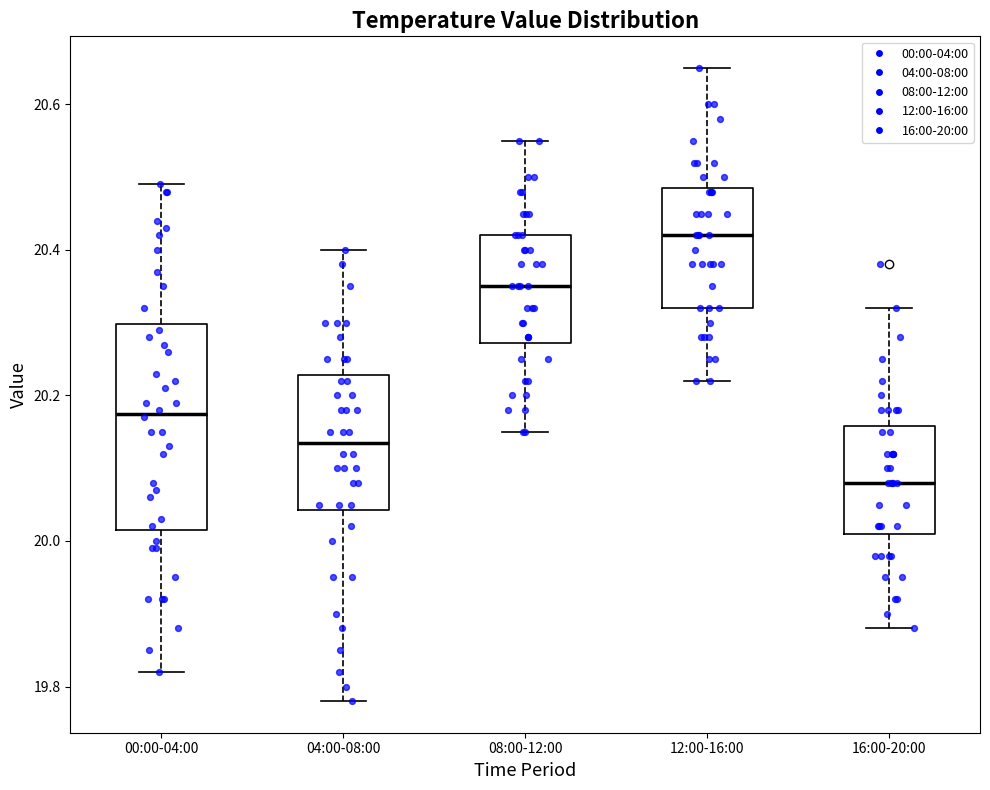

Reading left to right, read every box against the y-axis: the position of its median line, the range the box covers, and the ends of its whiskers. The values are not printed on the chart, so give them approximately, as read against the axis.

00:00-04:00: median 20.18, box 20.02 to 20.30, whiskers 19.82 to 20.50
04:00-08:00: median 20.14, box 20.04 to 20.22, whiskers 19.78 to 20.40
08:00-12:00: median 20.36, box 20.28 to 20.42, whiskers 20.16 to 20.56
12:00-16:00: median 20.42, box 20.32 to 20.48, whiskers 20.22 to 20.66
16:00-20:00: median 20.08, box 20.02 to 20.16, whiskers 19.88 to 20.32